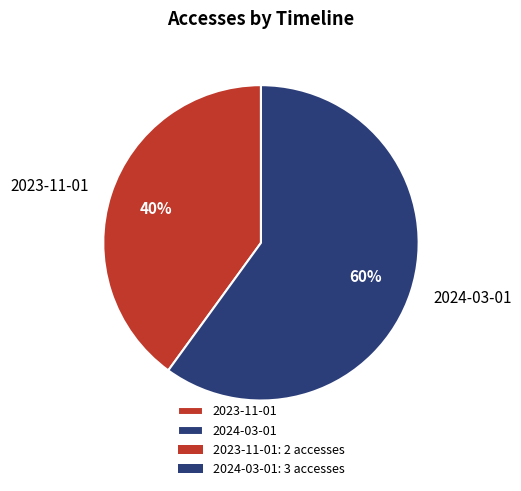

How many slices are in this pie chart?

2